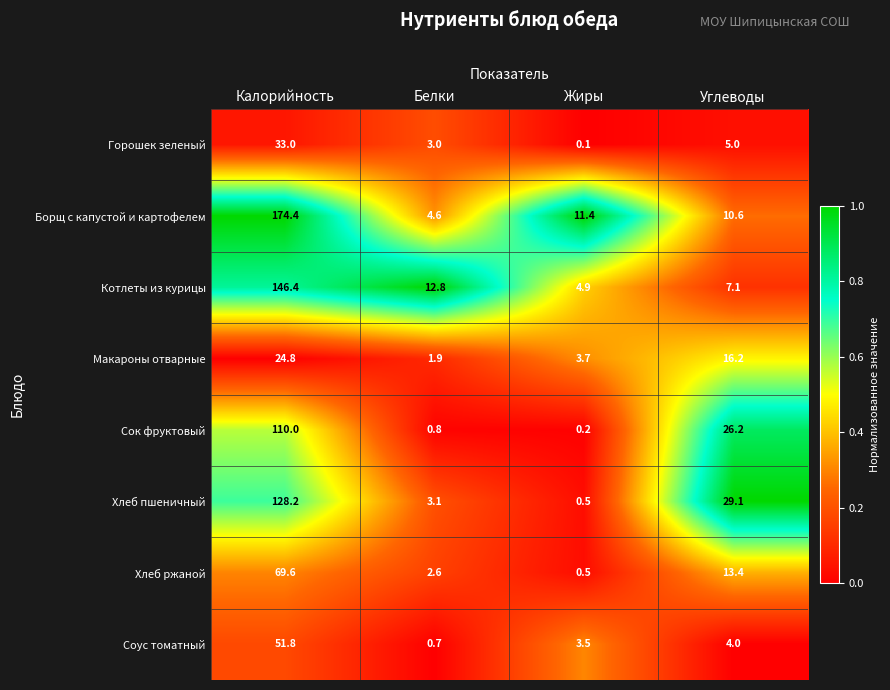

At which category is the sum across all series the highest?

Калорийность